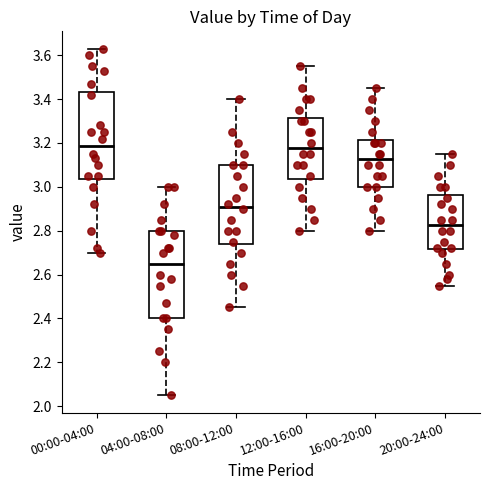

Where is the upper edge of the box for 16:00-20:00 on the y-axis? The values are not printed on the chart, so give them approximately, as read against the axis.

3.22